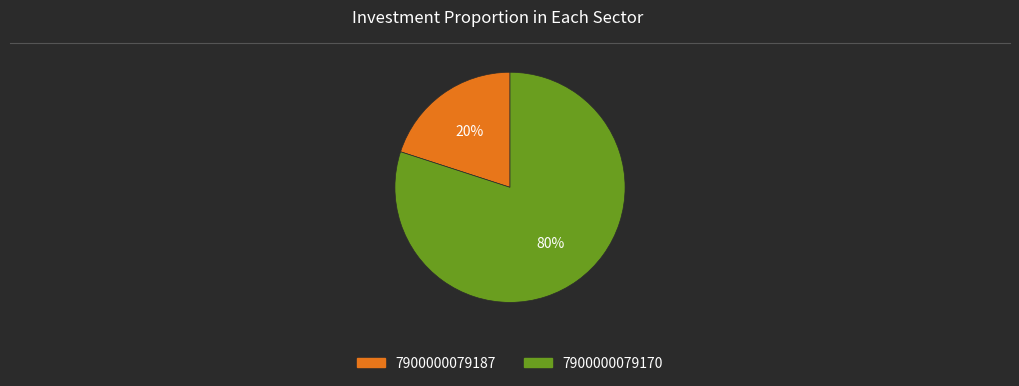

Does 7900000079170 account for over 50% of the chart?

Yes